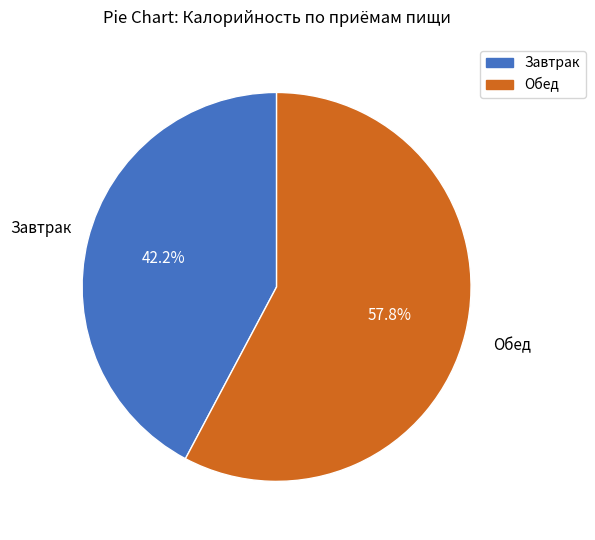

What is the smallest slice in the pie chart?

Завтрак